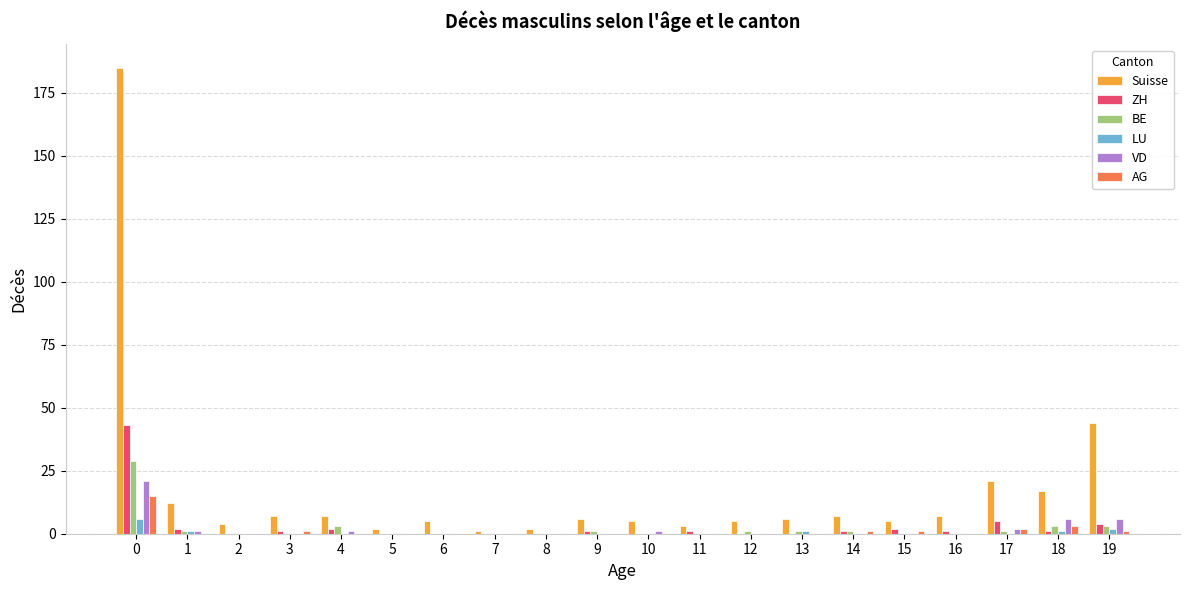

How many series are shown in this chart?

6